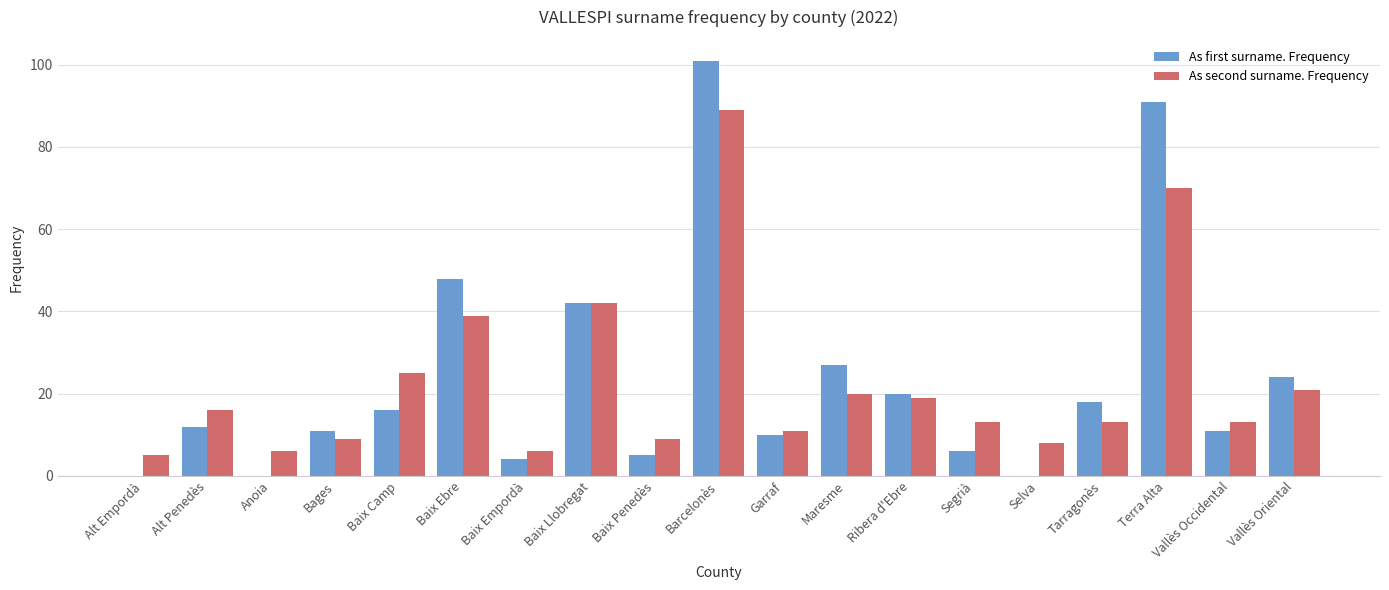

Reading left to right, list all the values displayed in this chart.

As first surname. Frequency: Alt Empordà=0	Alt Penedès=12	Anoia=0	Bages=11	Baix Camp=16	Baix Ebre=48	Baix Empordà=4	Baix Llobregat=42	Baix Penedès=5	Barcelonès=101	Garraf=10	Maresme=27	Ribera d'Ebre=20	Segrià=6	Selva=0	Tarragonès=18	Terra Alta=91	Vallès Occidental=11	Vallès Oriental=24
As second surname. Frequency: Alt Empordà=5	Alt Penedès=16	Anoia=6	Bages=9	Baix Camp=25	Baix Ebre=39	Baix Empordà=6	Baix Llobregat=42	Baix Penedès=9	Barcelonès=89	Garraf=11	Maresme=20	Ribera d'Ebre=19	Segrià=13	Selva=8	Tarragonès=13	Terra Alta=70	Vallès Occidental=13	Vallès Oriental=21